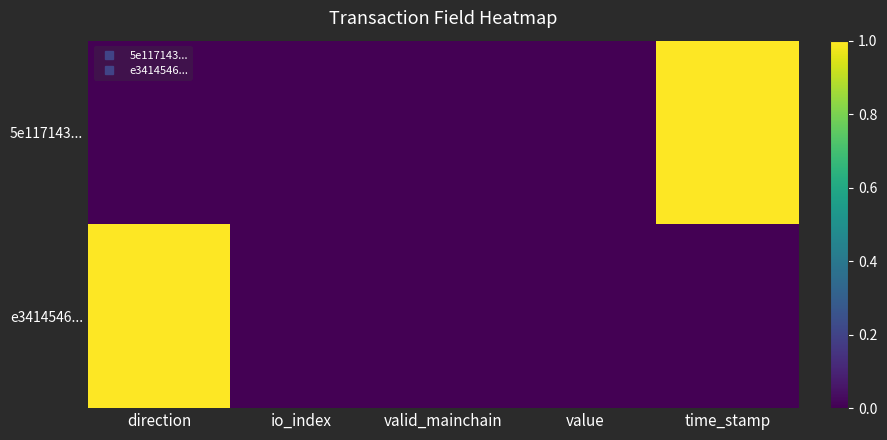

Which category has the highest value across all series?

time_stamp